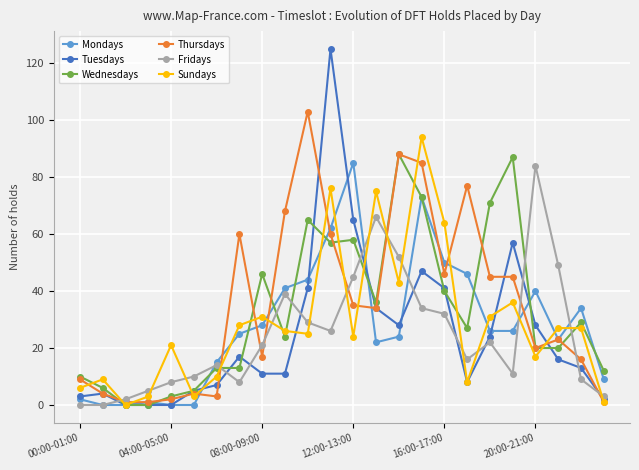

In Sundays, how many points are lower than both neighbors (excluding endpoints)?

7